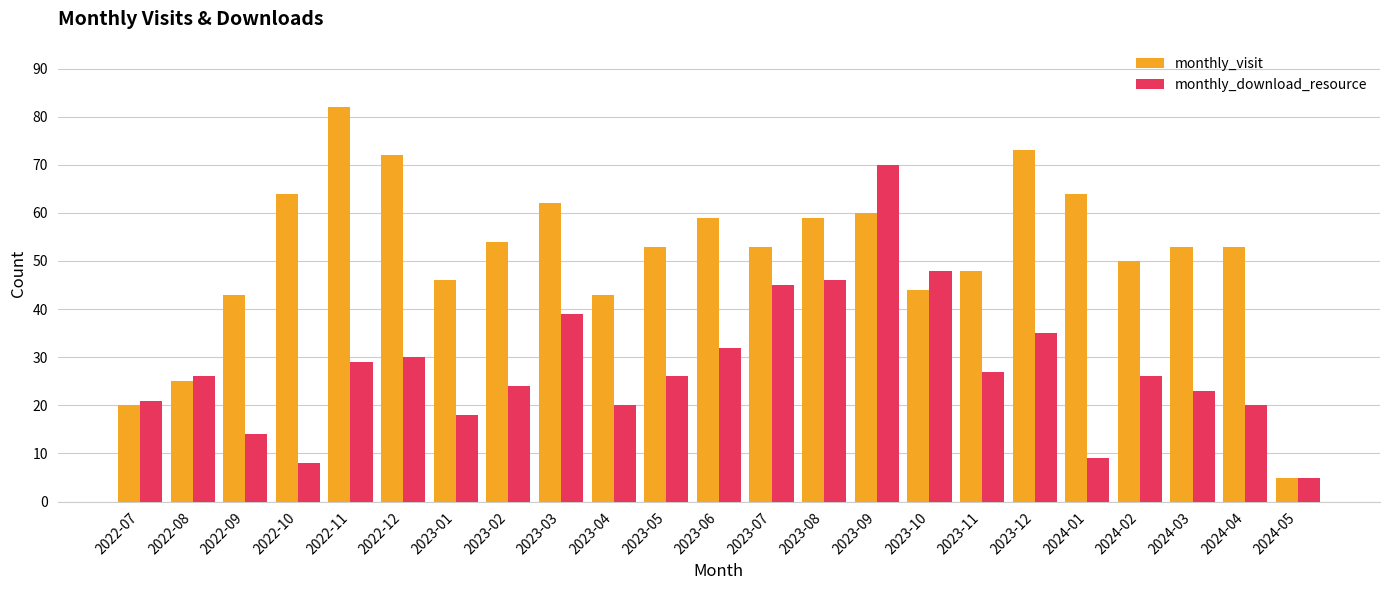

What is the sum of all monthly_download_resource values?

641